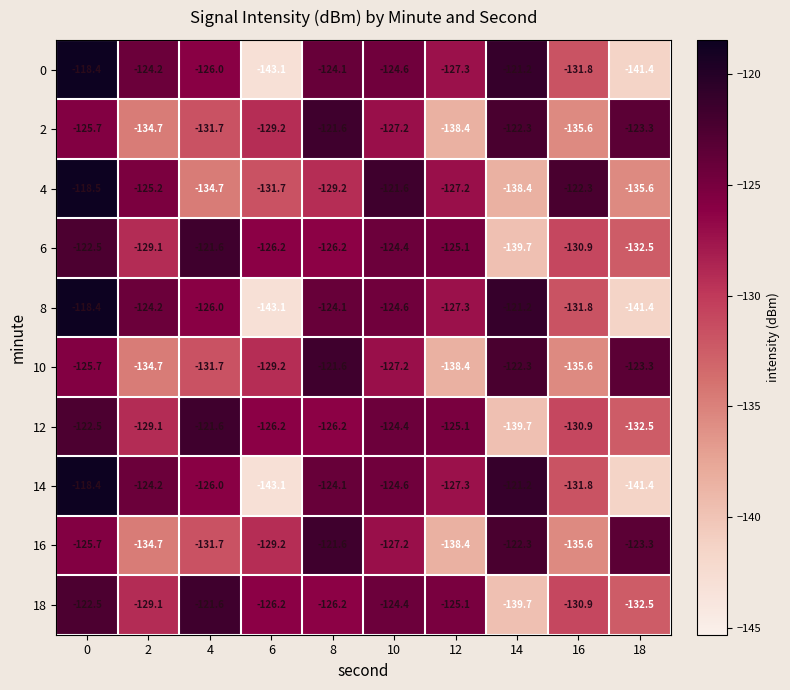

At how many categories does at least one series exceed -131?

10